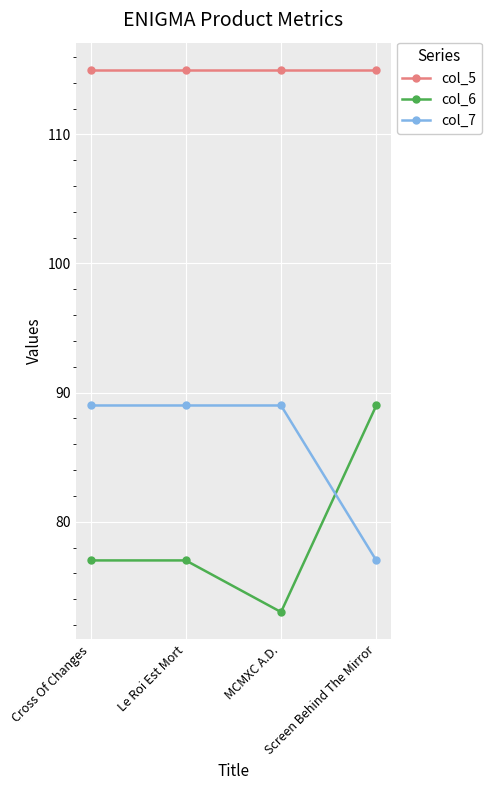

What is the difference between the highest and lowest values at Cross Of Changes?

38